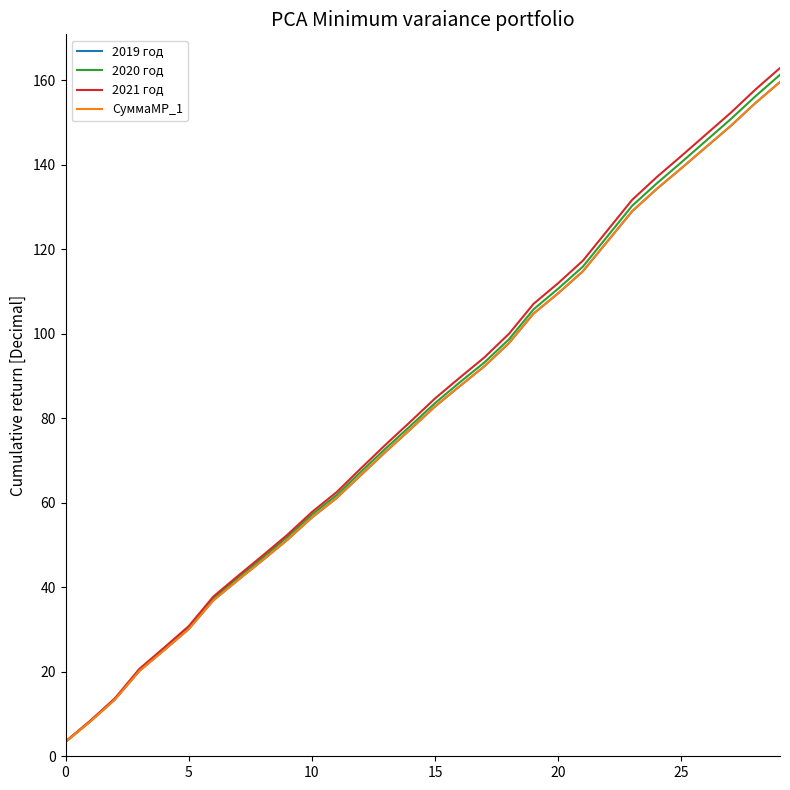

True or false: 2019 год has more than 1 interior local peaks.

False